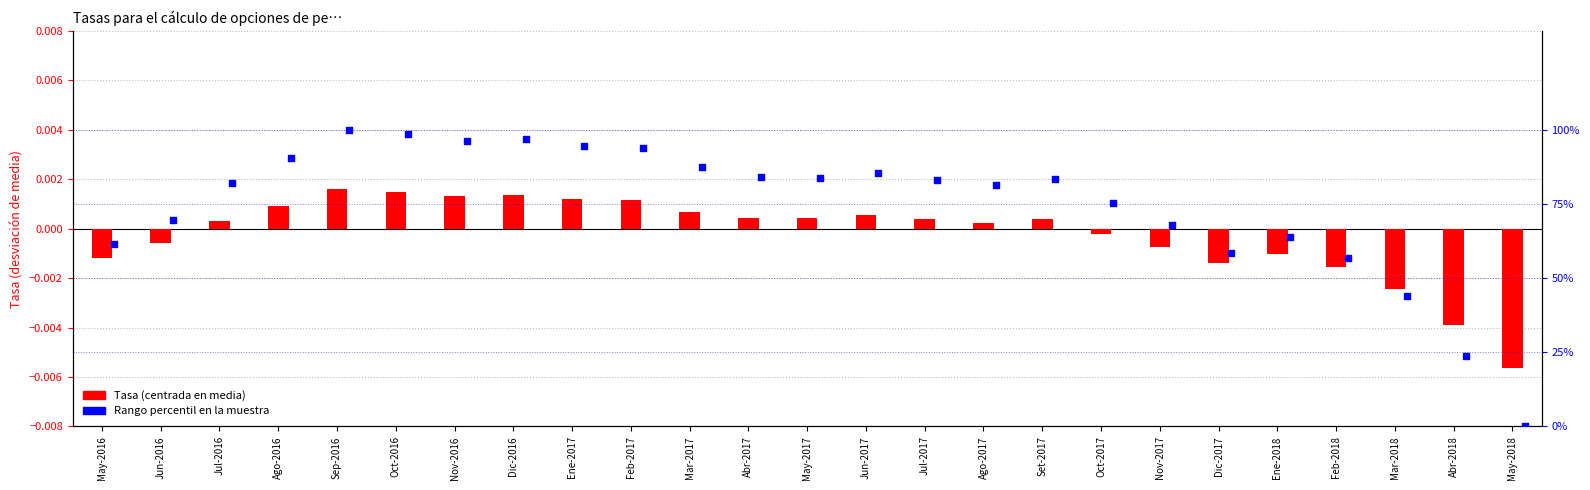

At how many categories does at least one series exceed 4?

24